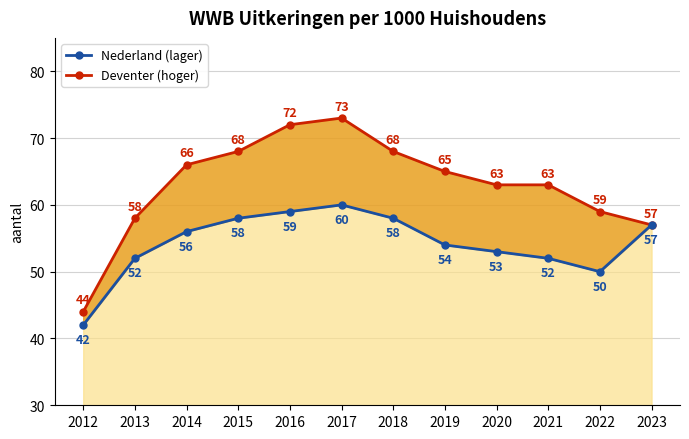

What is the spread (max minus min) of values at 2020?

10